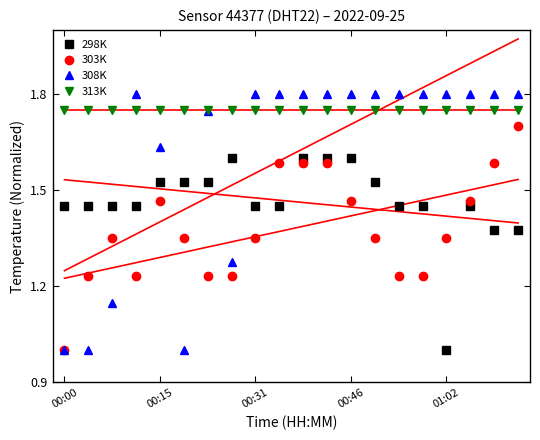

What is the value of the 298K point at the 15th from the left?

1.4